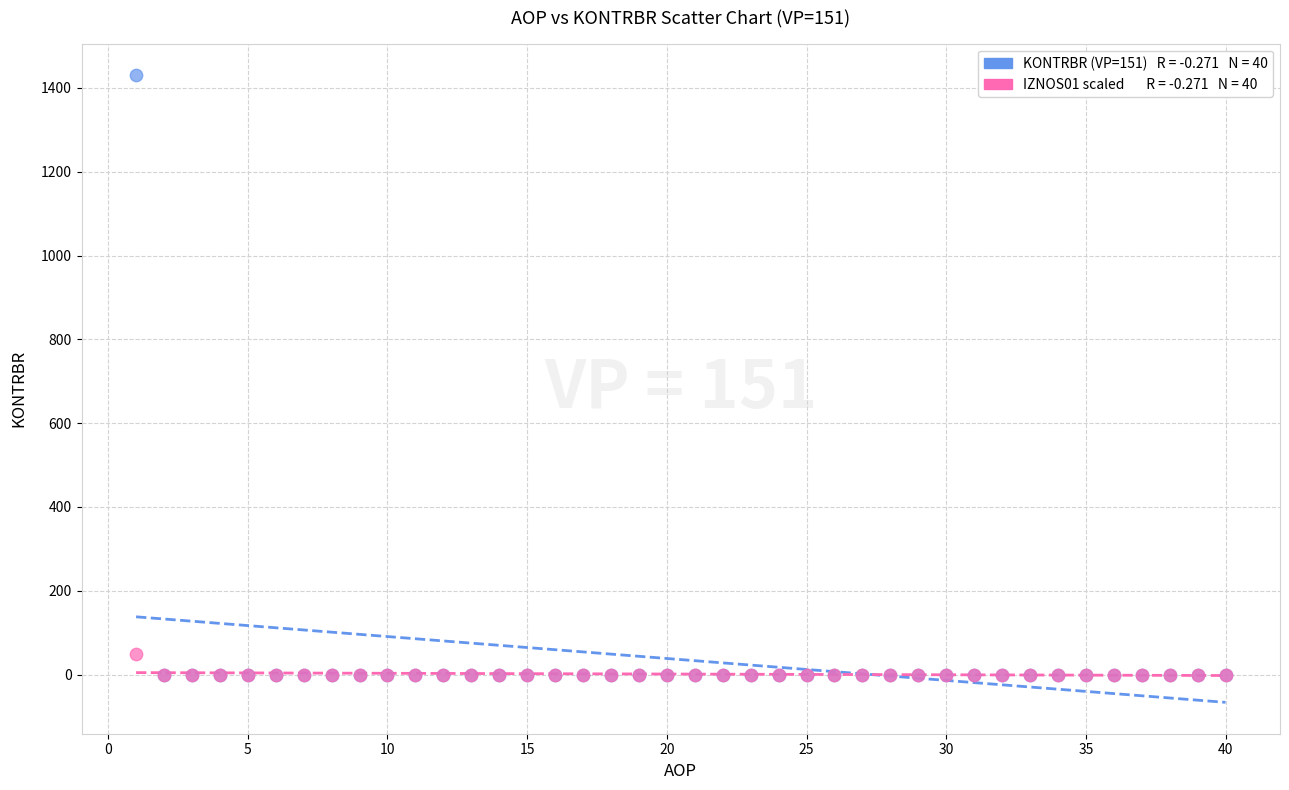

Across all series, what Y value is closest to 715?

48.5